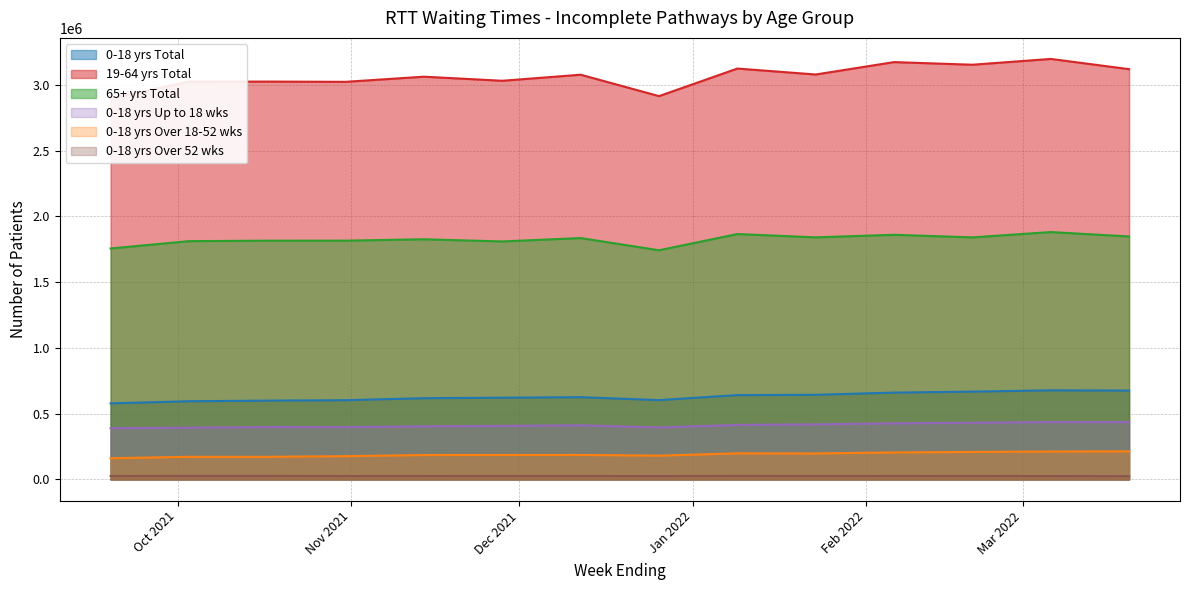

What is the sum of the 0-18 yrs Over 18-52 wks values at 2022-03-06 and 2022-01-23?

410465